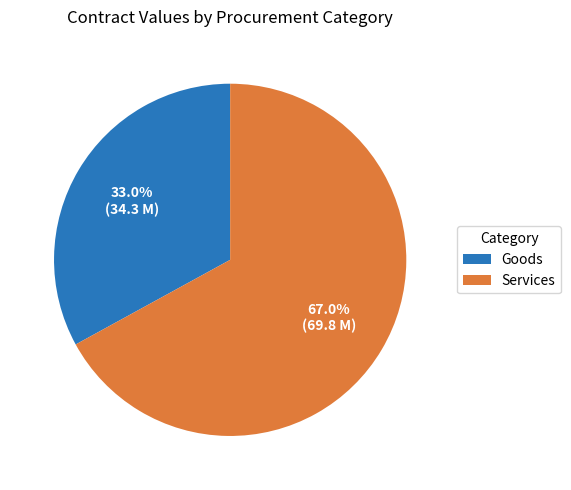

How much of the chart is everything except Services?

33.0%